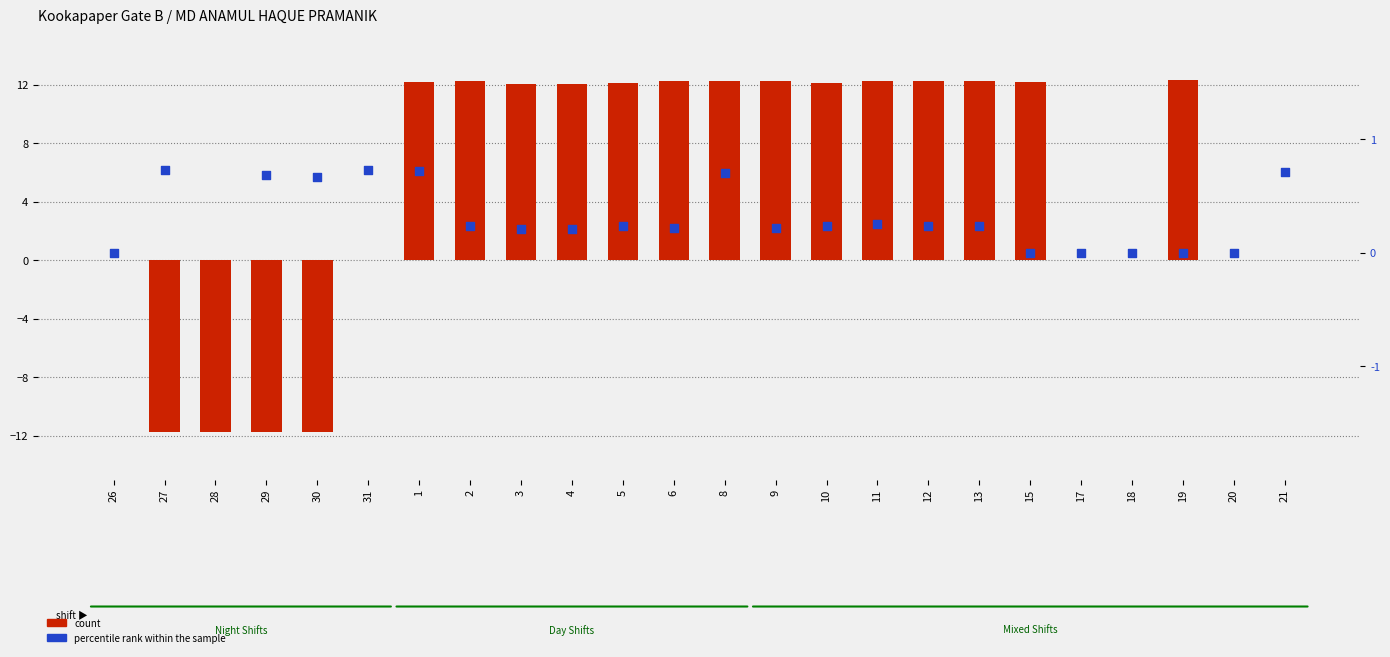

Is the value of count at 10 greater than the value of percentile rank within the sample at 6?

Yes